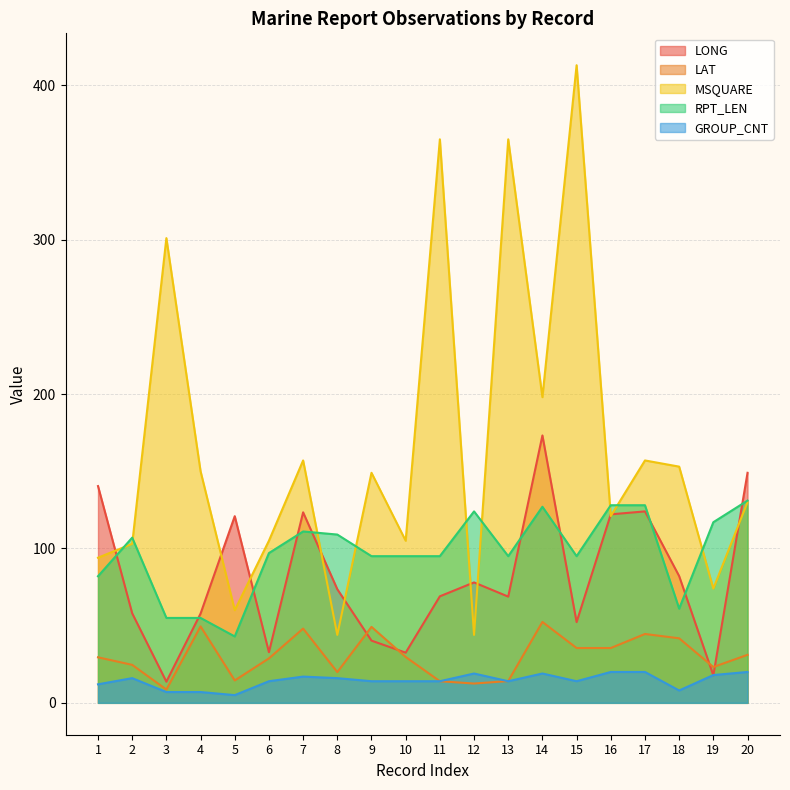

How many lines are shown in the chart?

5